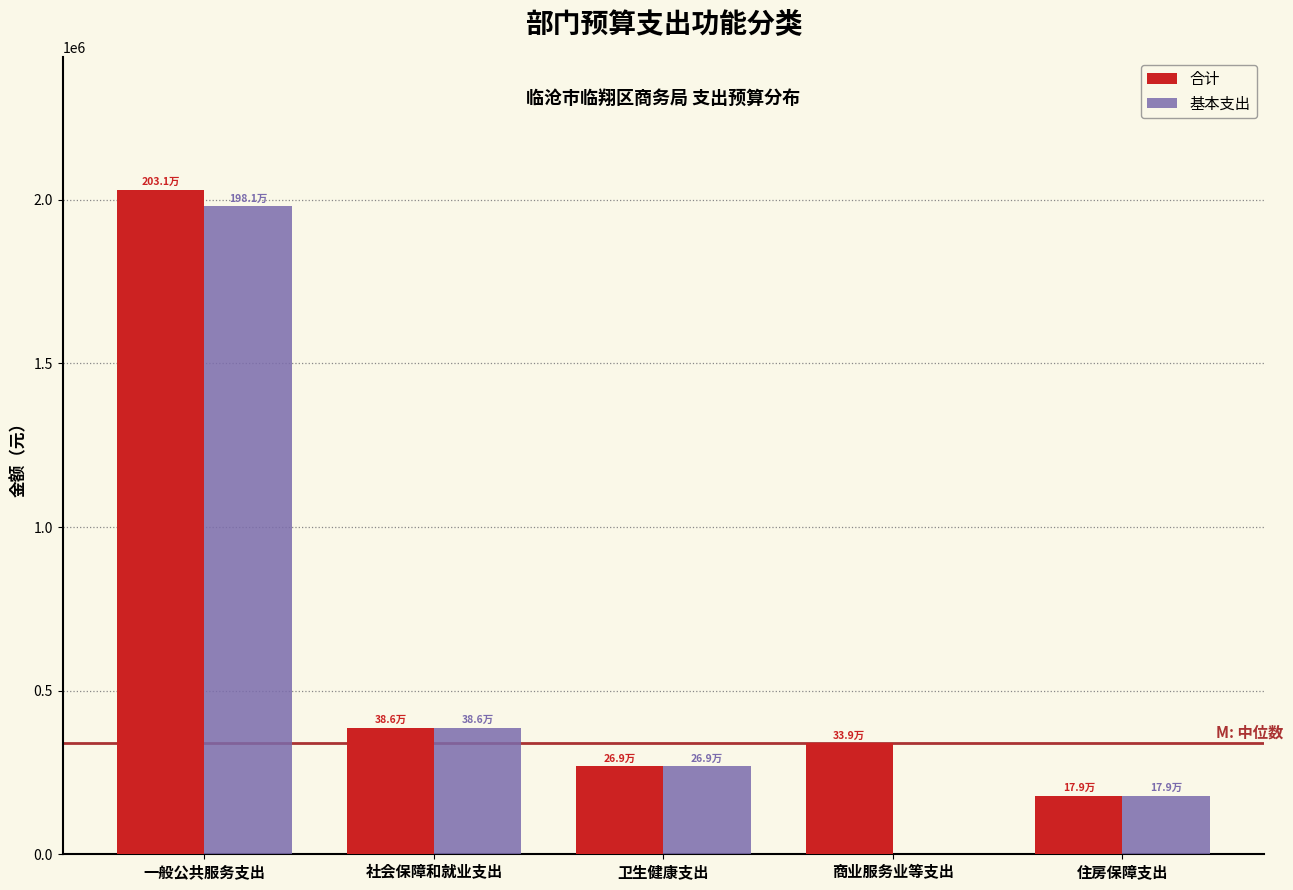

Is the value of 合计 at 住房保障支出 greater than the value of 基本支出 at 卫生健康支出?

No